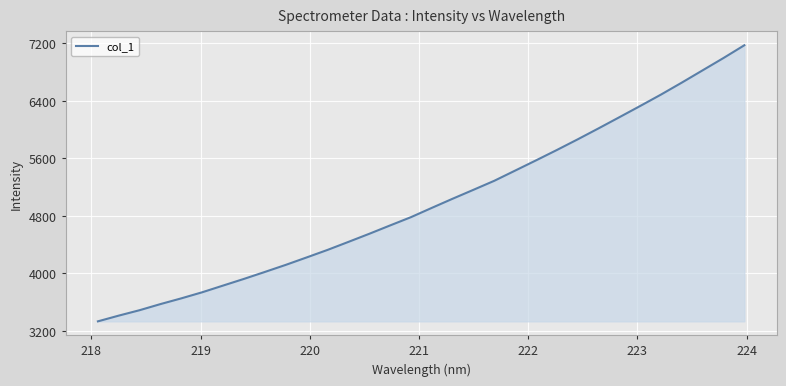

What is the difference between the maximum and minimum values?

3839.7